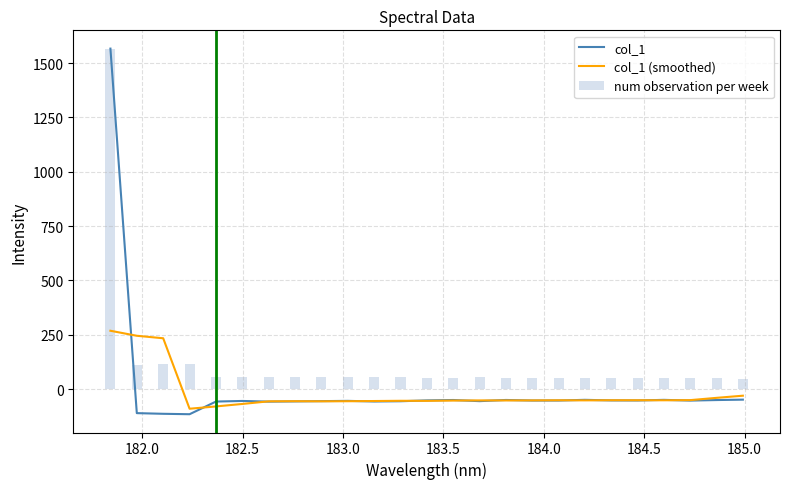

What is the average value of the num observation per week series?

120.9